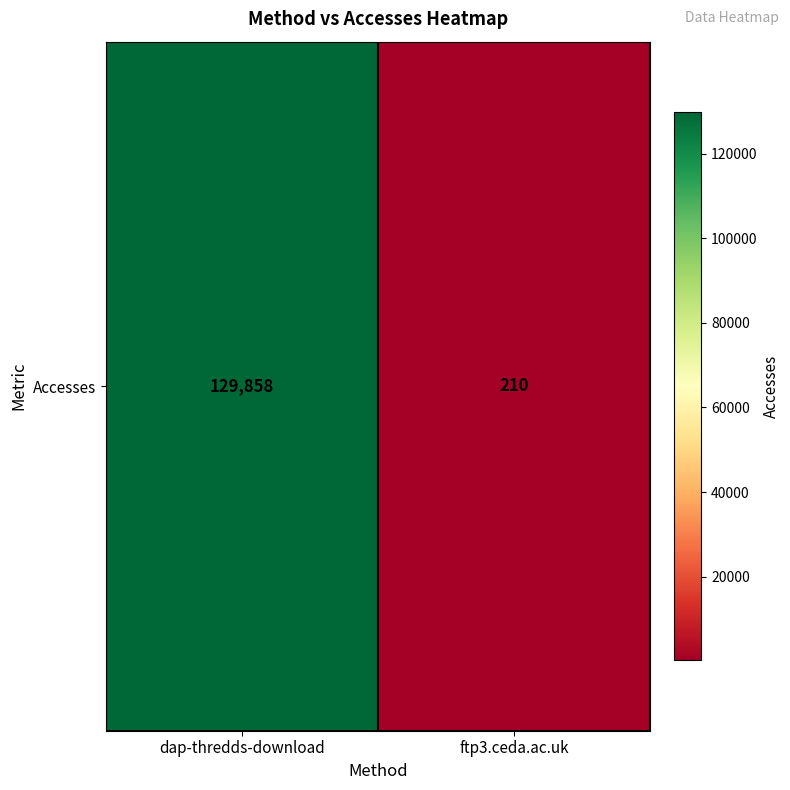

List the labels in order of value, largest first.

dap-thredds-download, ftp3.ceda.ac.uk